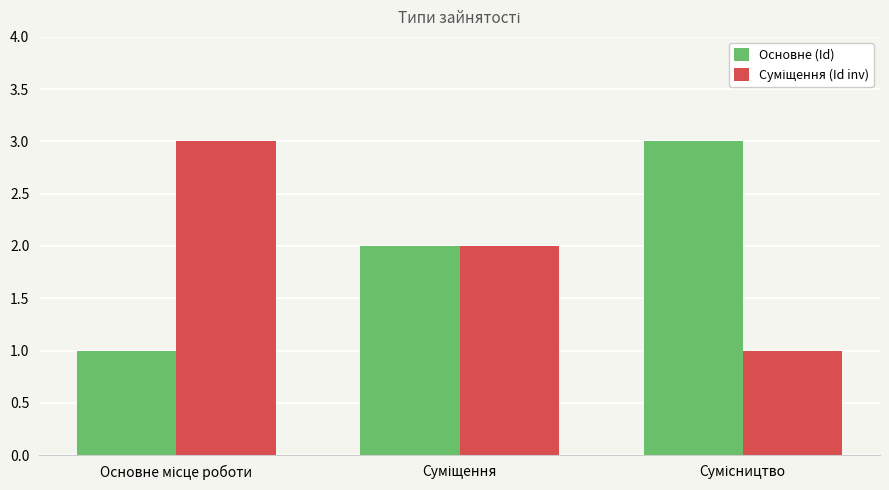

What is the maximum value for Основне (Id)?

3